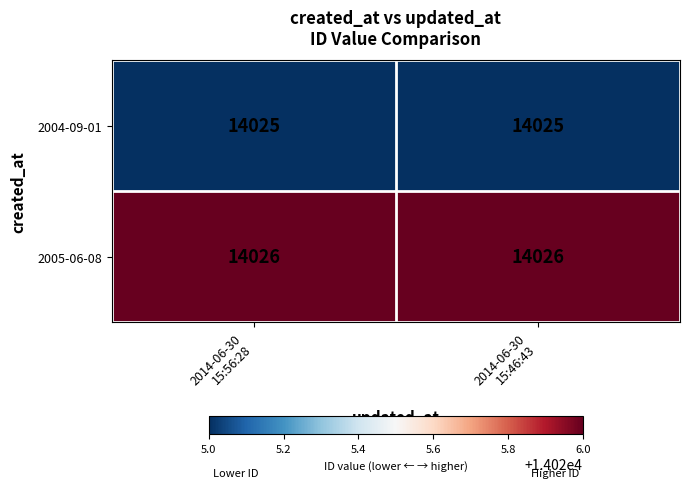

What is the minimum value shown in the chart?

14025